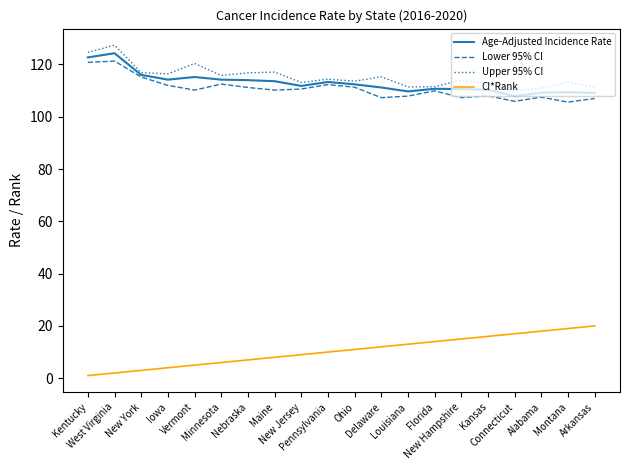

What is the highest value of the Lower 95% CI series?

121.3